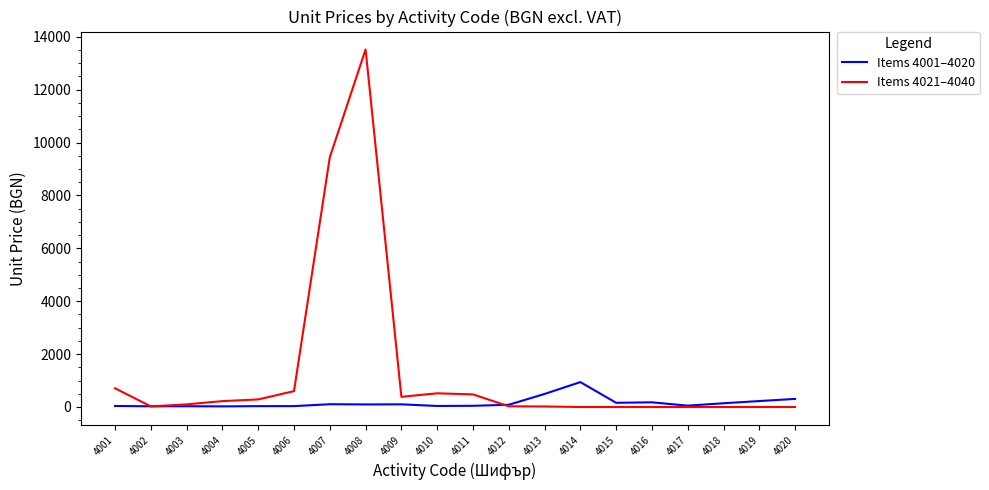

At 4001, list the series in order from largest to smallest.

Items 4021–4040, Items 4001–4020